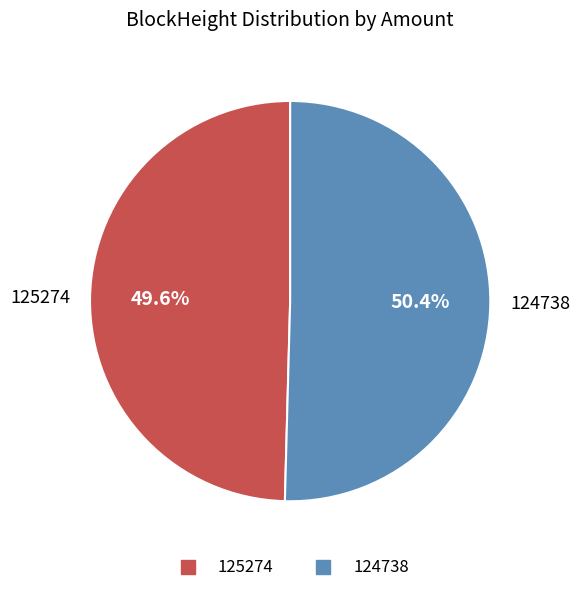

Rank the categories by value from highest to lowest.

124738, 125274